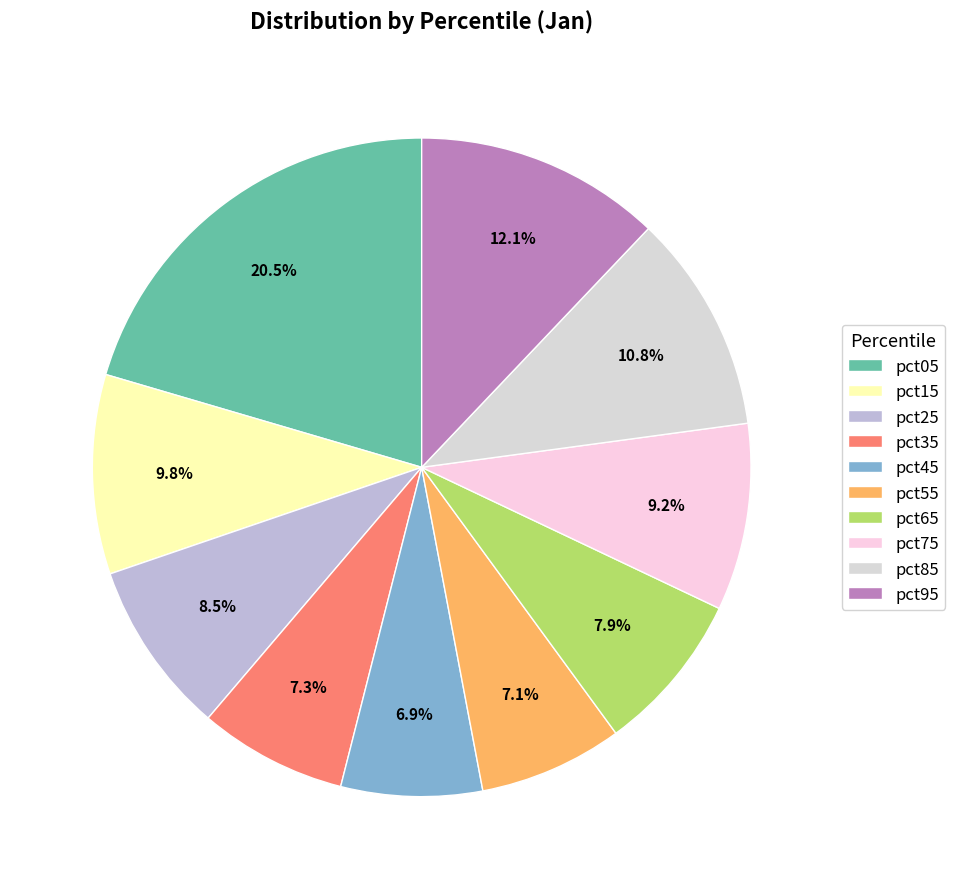

Which has a higher value, pct05 or pct95?

pct05